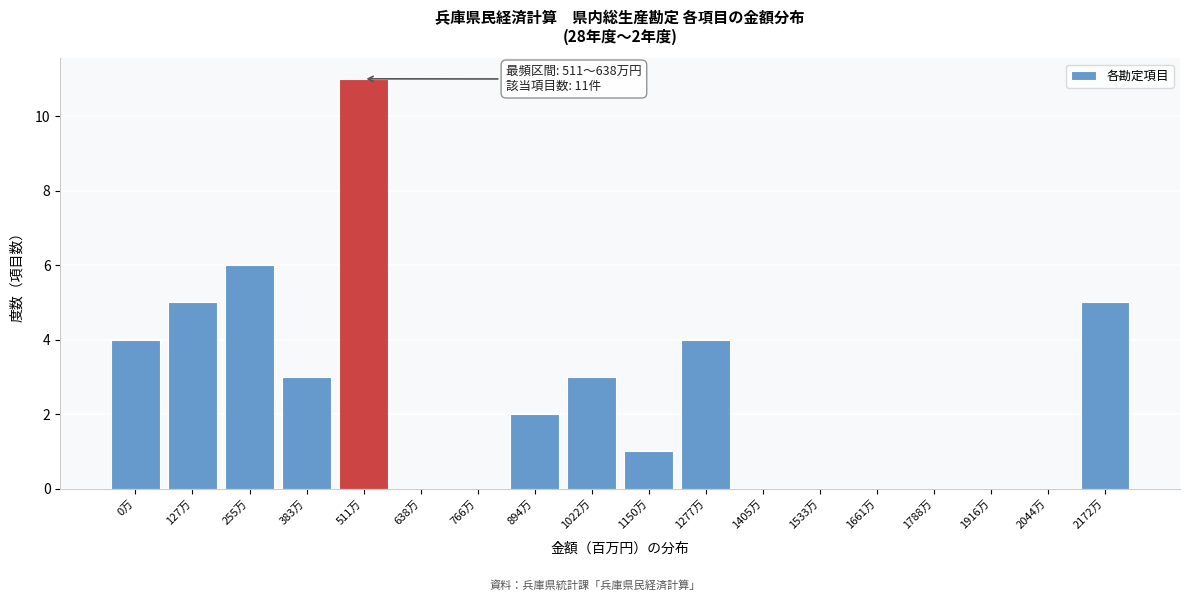

Reading right to left, list all the values displayed in this chart.

2172万=5	2044万=0	1916万=0	1788万=0	1661万=0	1533万=0	1405万=0	1277万=4	1150万=1	1022万=3	894万=2	766万=0	638万=0	511万=11	383万=3	255万=6	127万=5	0万=4